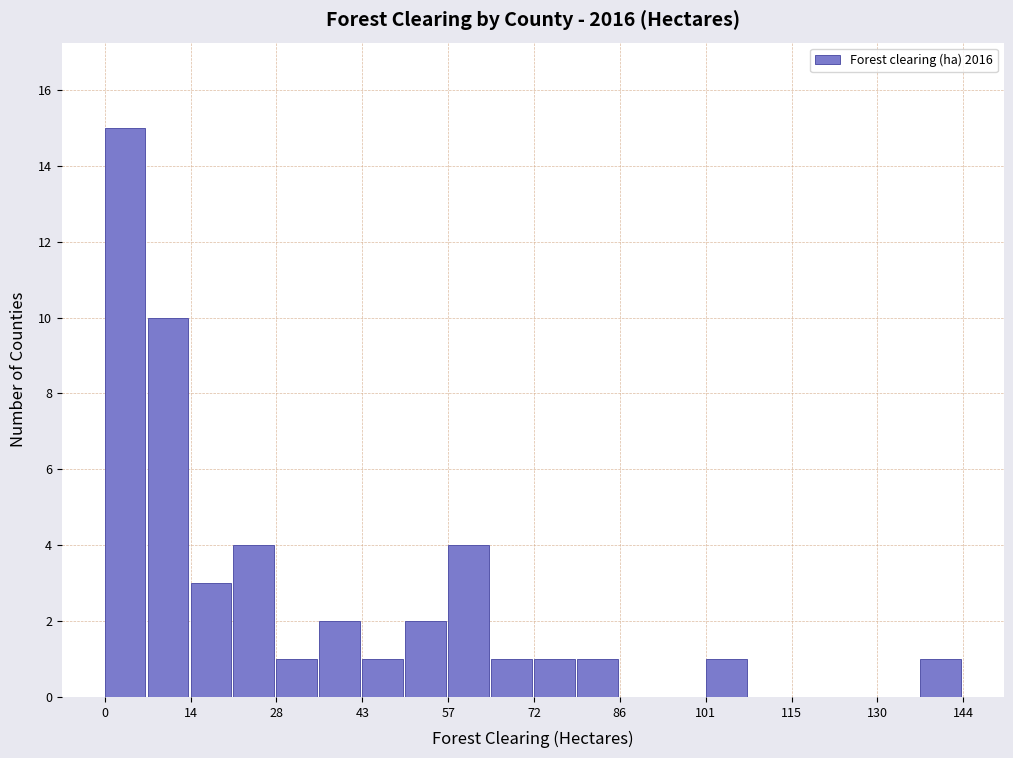

Around what value on the x-axis is the tallest bar? Give the approximate position of its centre, as read against the axis.

4